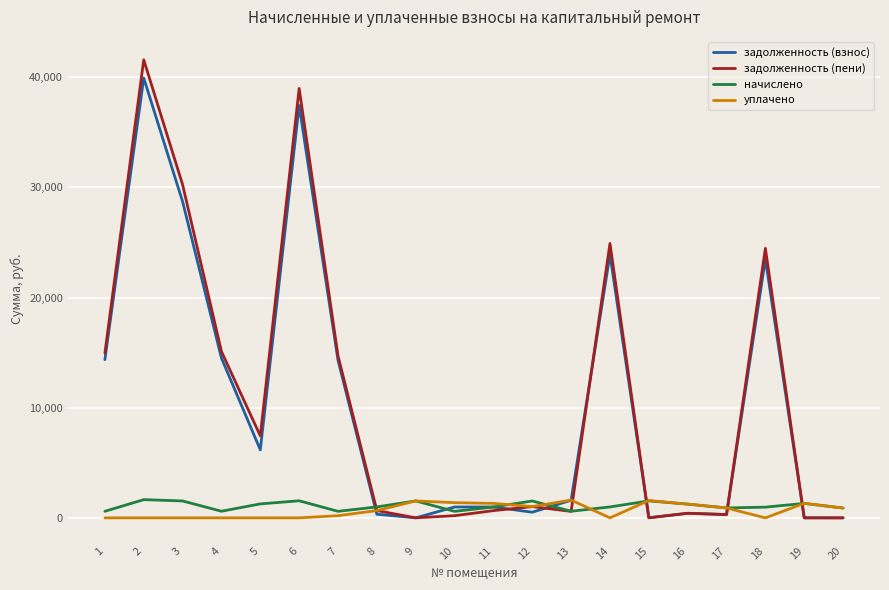

What is the maximum value for задолженность (пени)?

41584.3